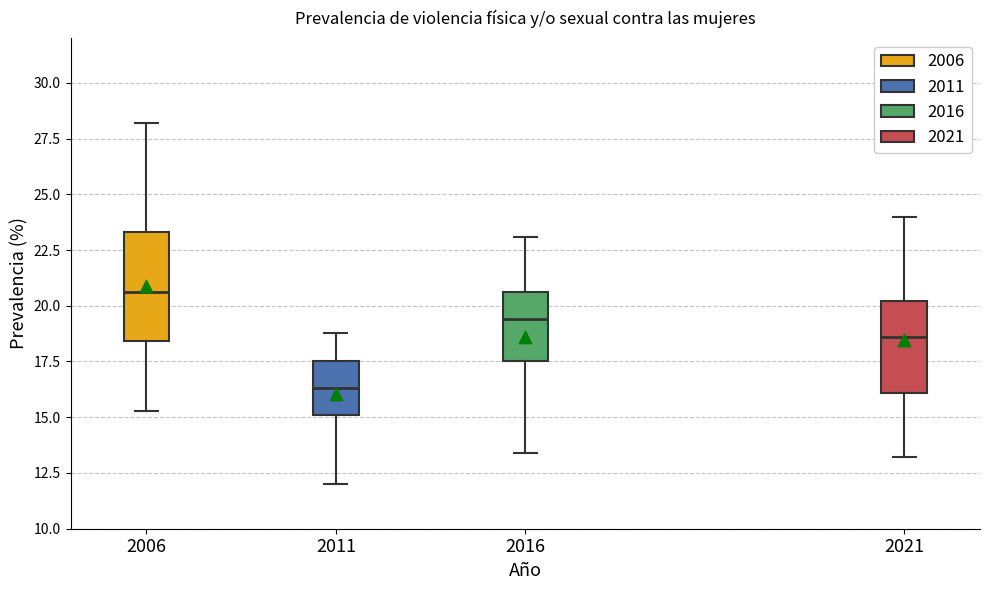

Reading left to right, read every box against the y-axis: the position of its median line, the range the box covers, and the ends of its whiskers. The values are not printed on the chart, so give them approximately, as read against the axis.

2006: median 20.5, box 18.5 to 23.5, whiskers 15.5 to 28.0
2011: median 16.5, box 15.0 to 17.5, whiskers 12.0 to 19.0
2016: median 19.5, box 17.5 to 20.5, whiskers 13.5 to 23.0
2021: median 18.5, box 16.0 to 20.0, whiskers 13.0 to 24.0